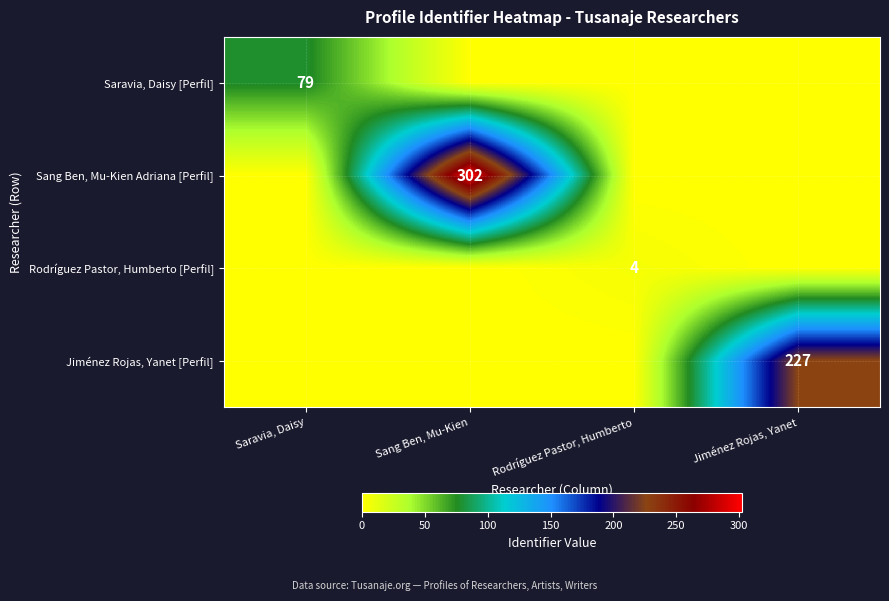

The Sang Ben, Mu-Kien Adriana [Perfil] series shows 517 at Sang Ben, Mu-Kien. True or false?

False